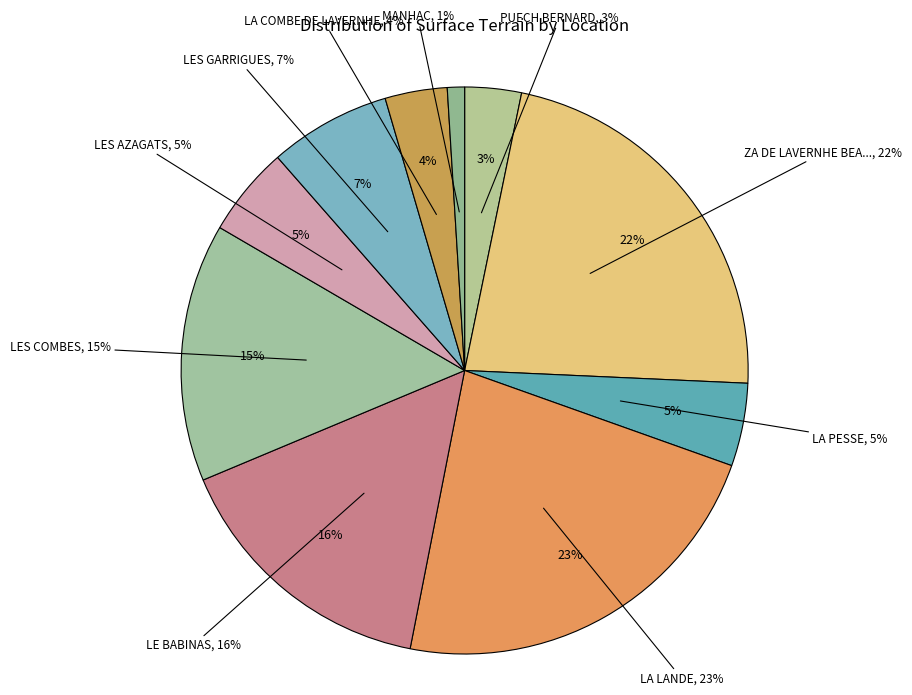

Combined, what portion of the pie is LA LANDE and ZA DE LAVERNHE BEAUREGARD?

45.1%